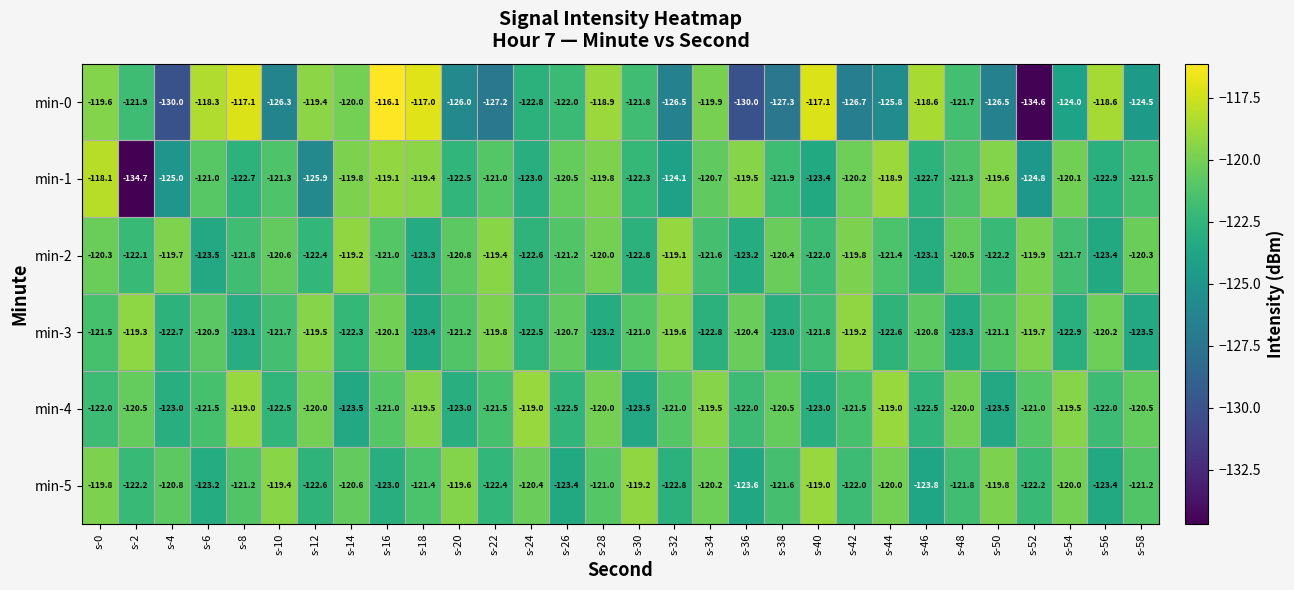

What is the sum of all min-4 values?

-3637.5